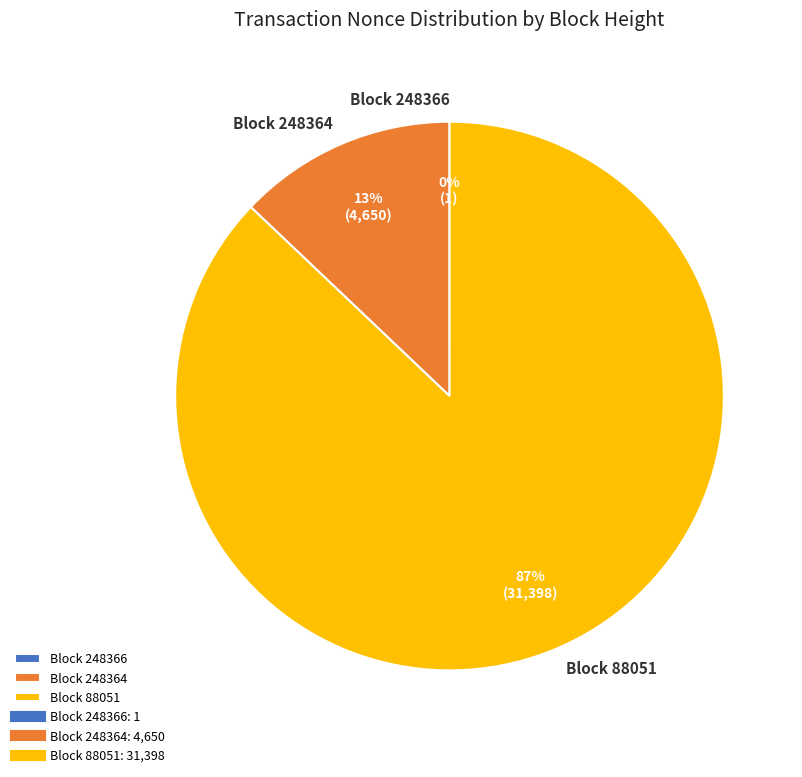

Which slice is the largest?

Block 88051